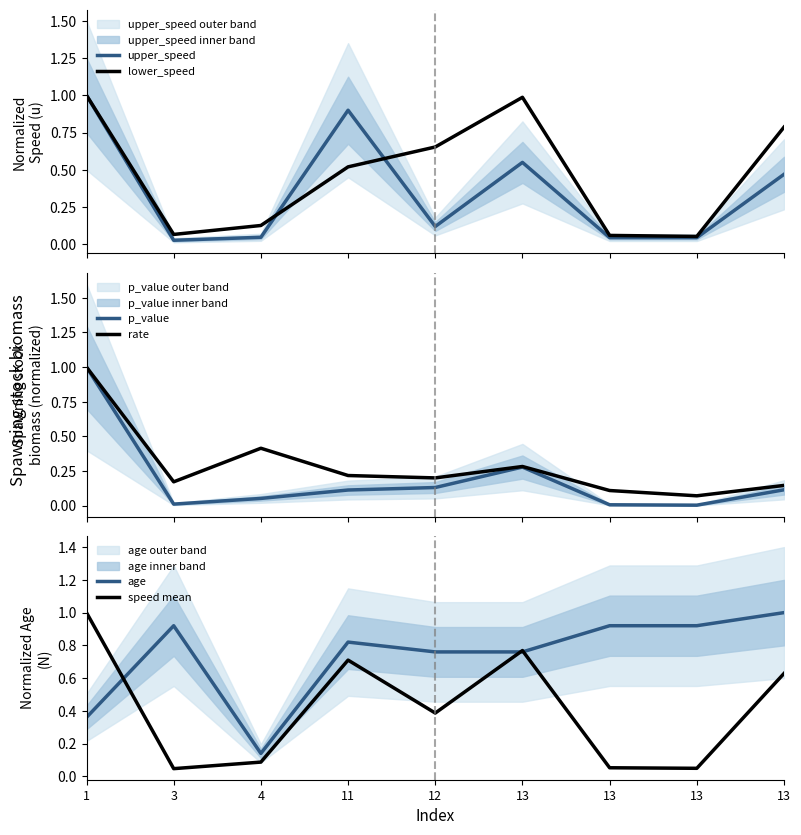

What is the sum of all upper_speed values?

3.2